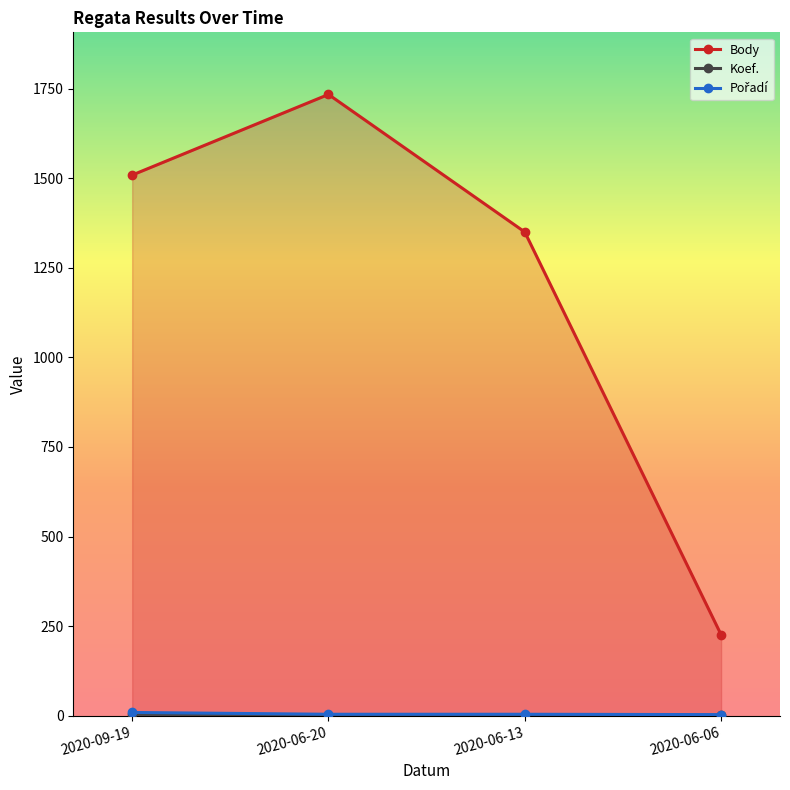

What is the difference between the maximum and minimum values in the Koef. series?

3